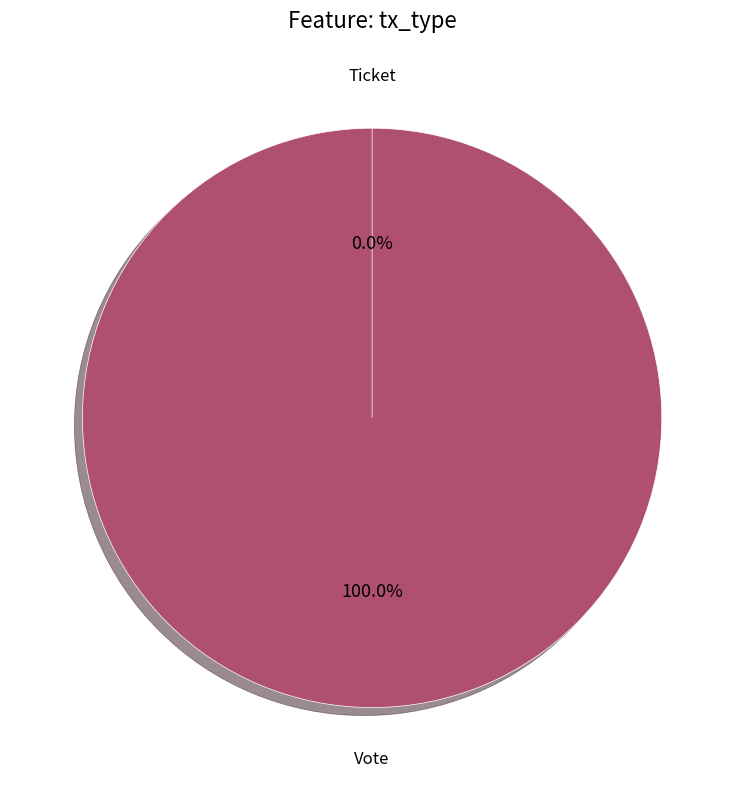

Rank the categories by value from highest to lowest.

Vote, Ticket